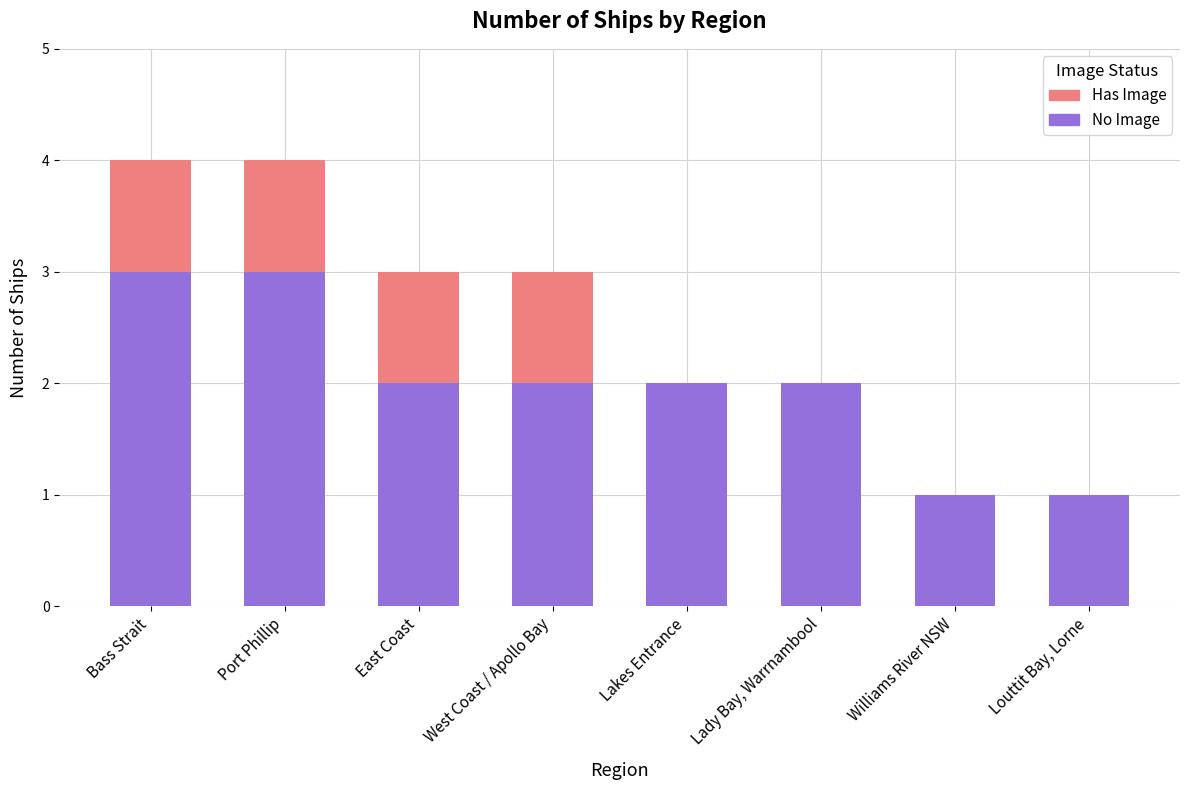

What is the highest value of the No Image series?

3